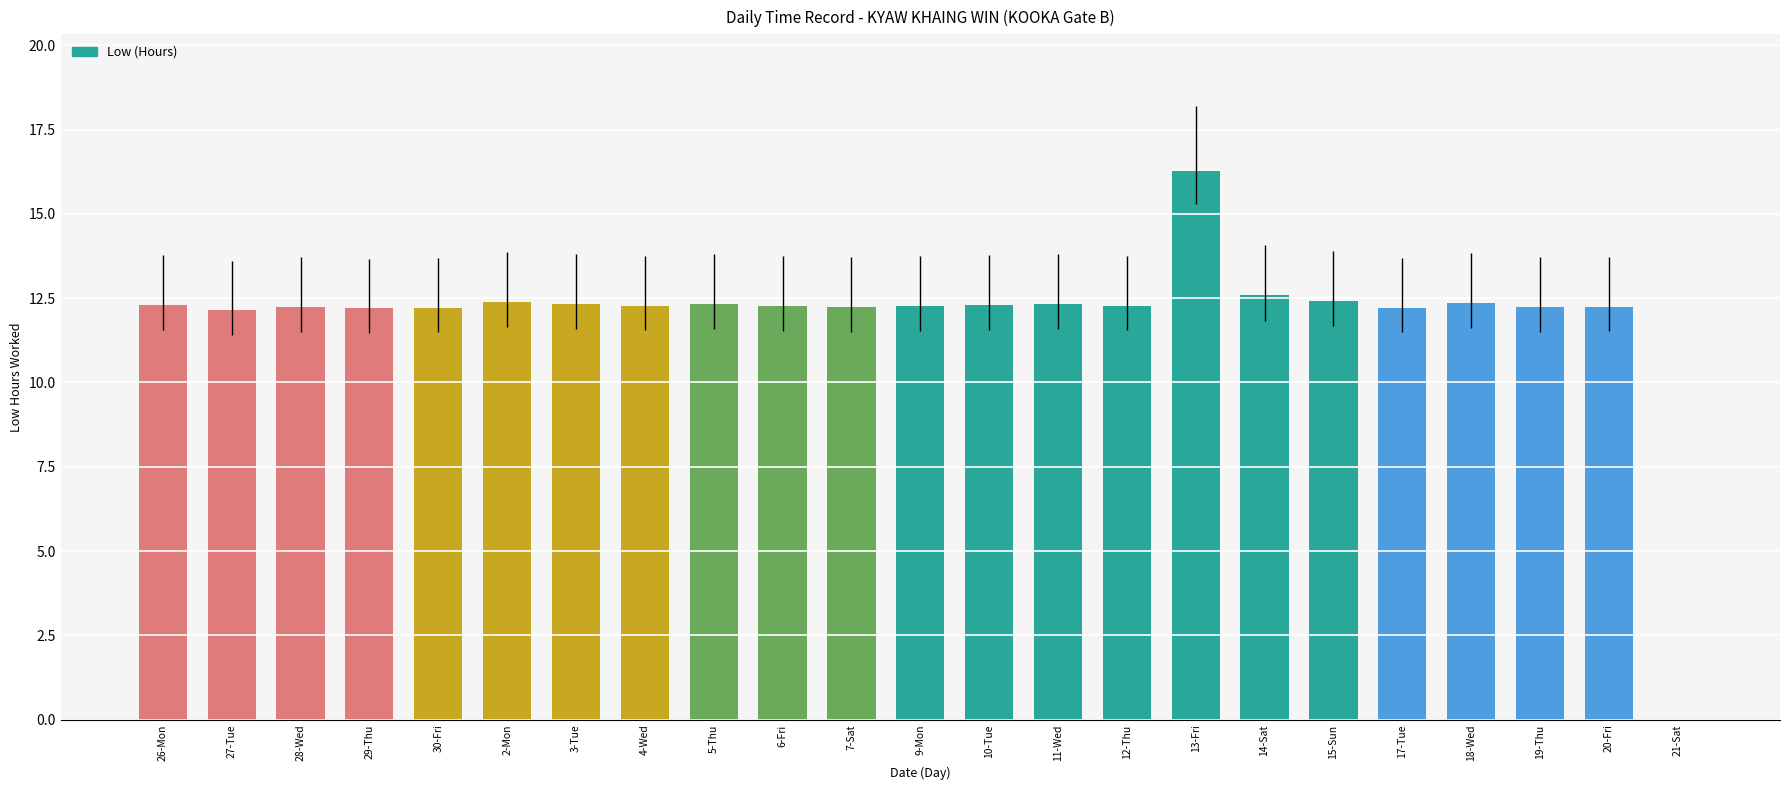

What is the approximate value at 28-Wed?

12.2